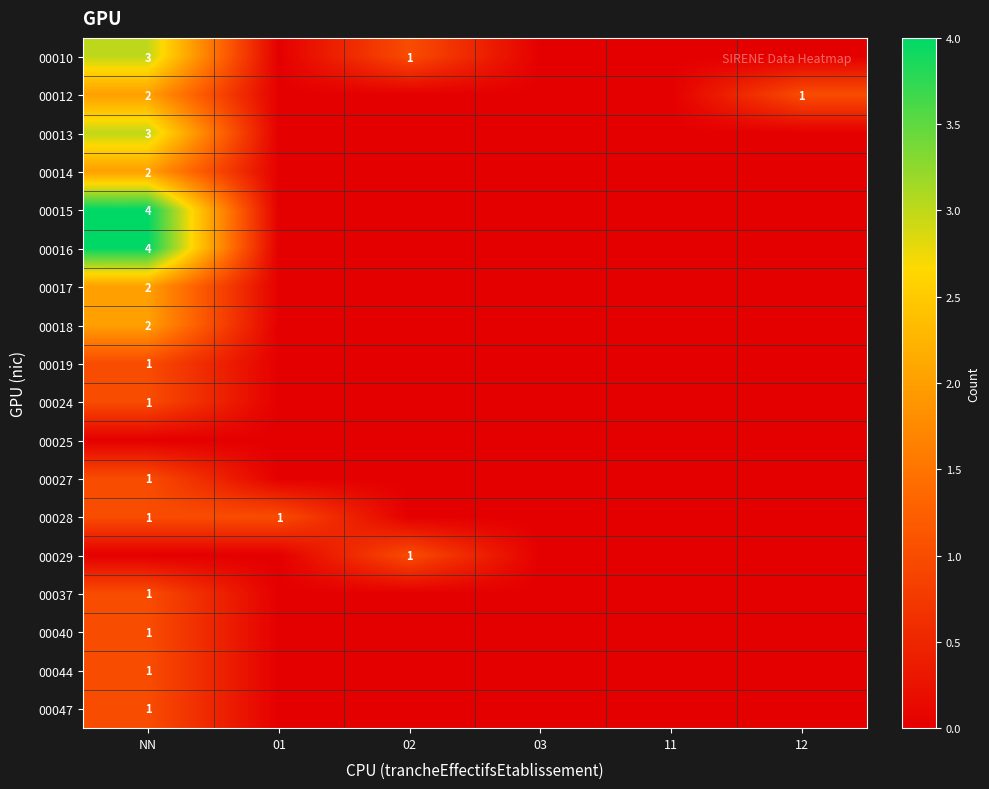

Count the 00015 values in the range 0 to 1.

5